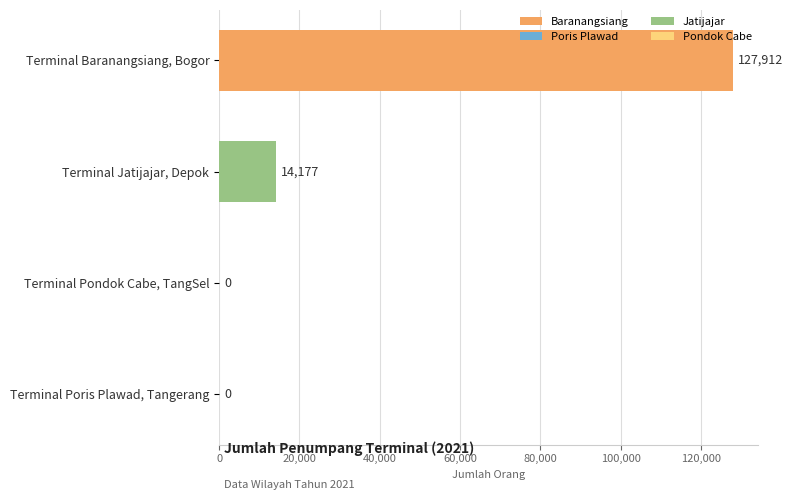

At which label is the value closest to 63956?

Terminal Jatijajar, Depok